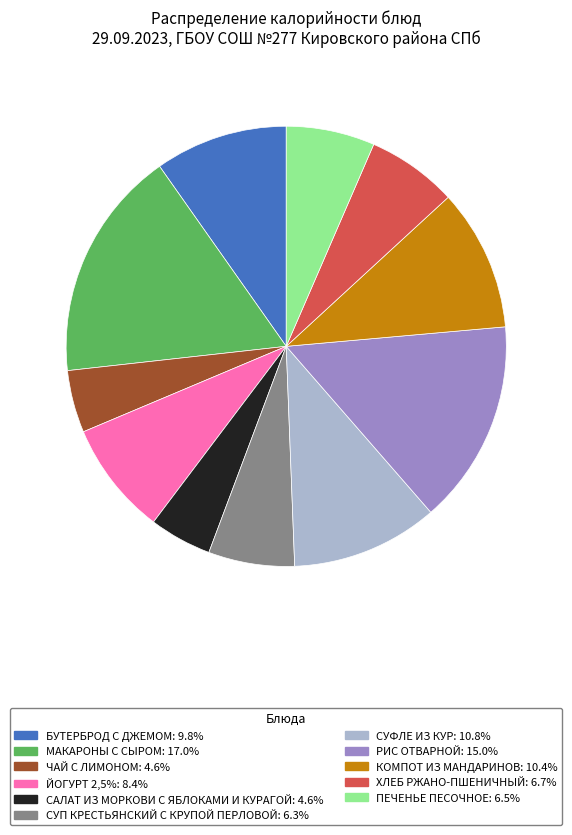

Which has a higher value, БУТЕРБРОД С ДЖЕМОМ or ЧАЙ С ЛИМОНОМ?

БУТЕРБРОД С ДЖЕМОМ